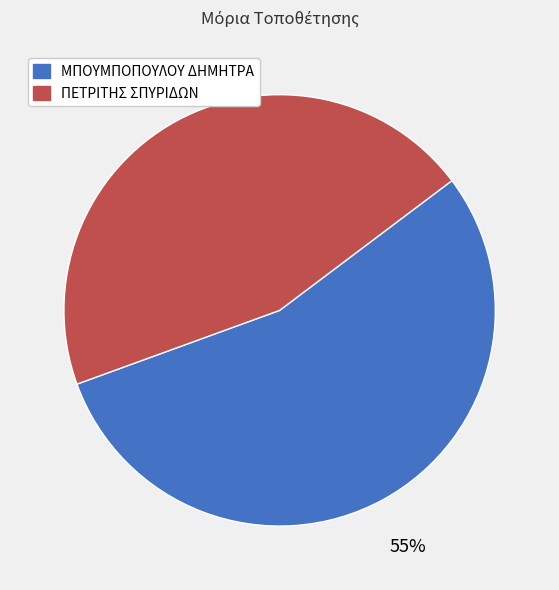

The ΠΕΤΡΙΤΗΣ ΣΠΥΡΙΔΩΝ slice represents 45% of the pie. True or false?

True